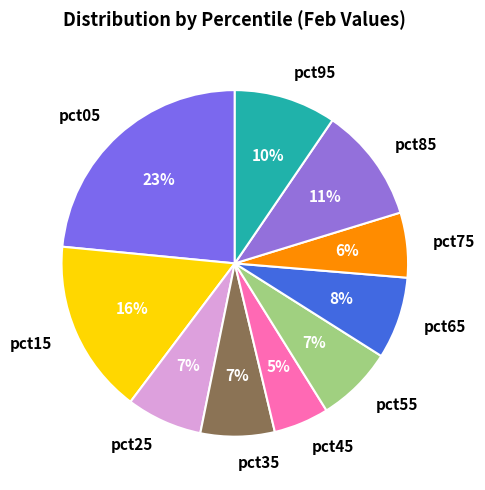

True or false: pct65 accounts for 8% of the total.

True